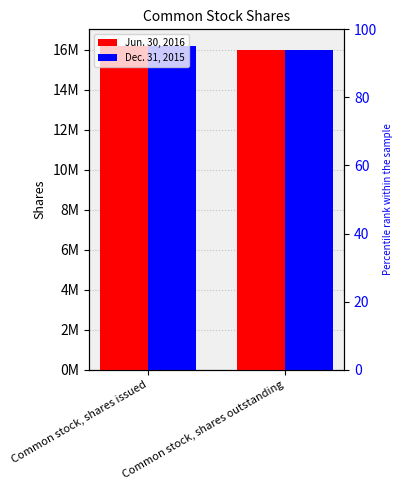

What is the smallest value displayed?

15980526